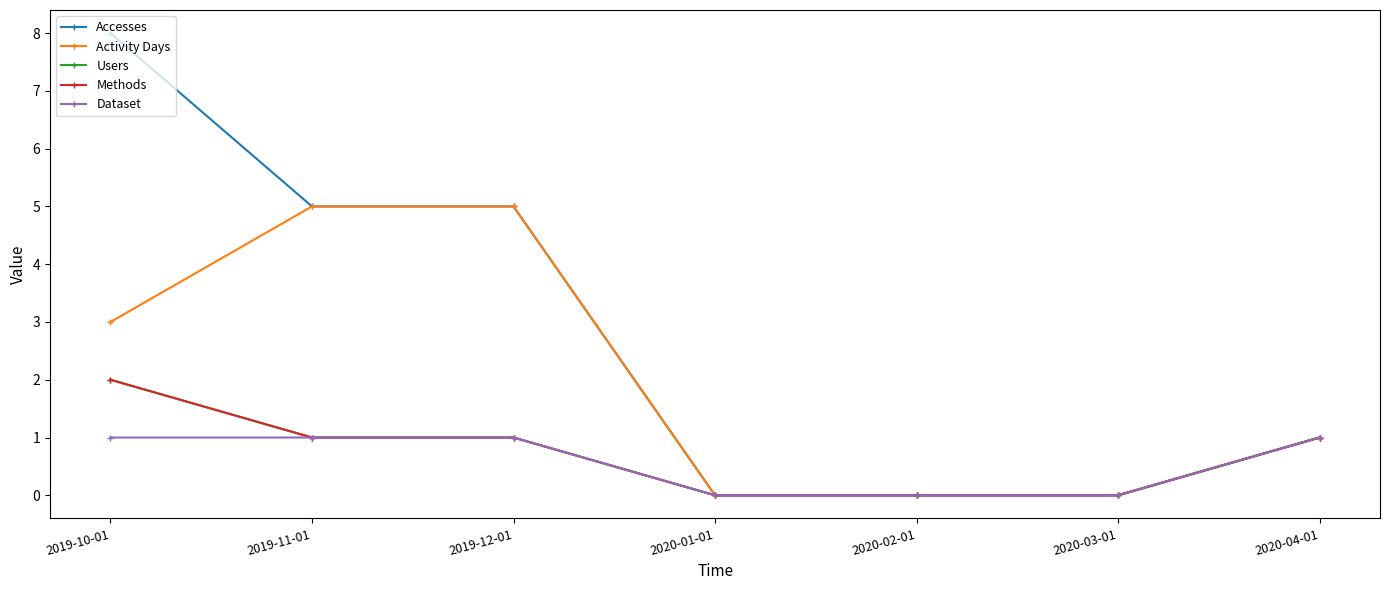

Does the chart have visible grid lines?

No